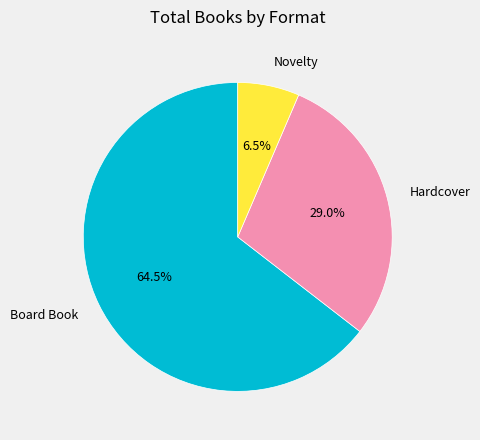

Does any single category account for the majority?

Yes